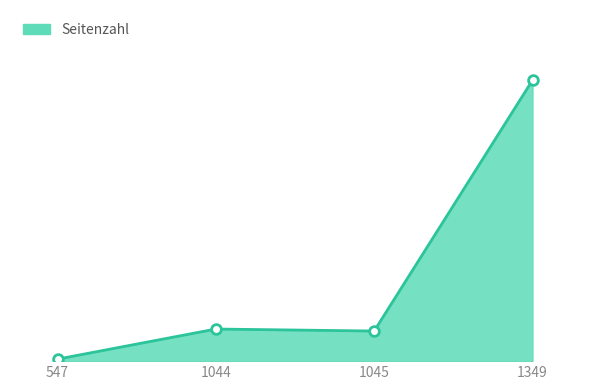

Is this an area chart (filled region under the line)?

Yes